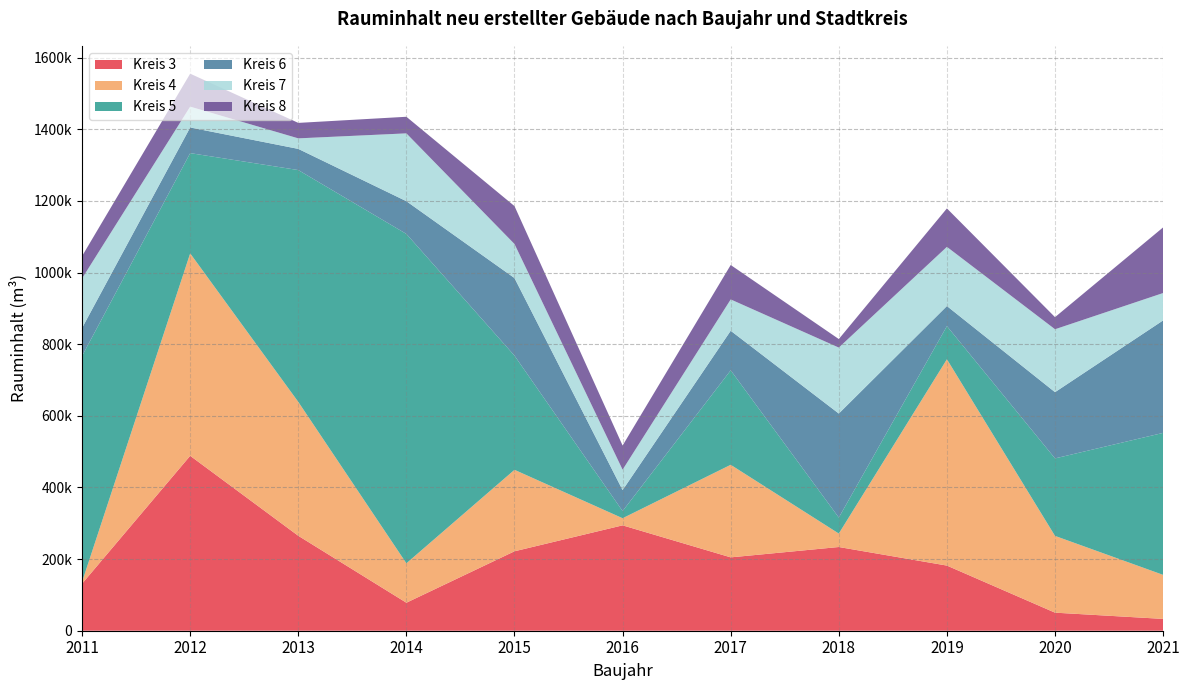

Reading right to left, what are all the values shown in this chart?

Kreis 3: 32994	50429	181842	233703	204802	294207	221775	78157	265019	488339	131341
Kreis 4: 122921	214311	575974	37569	258429	19863	227441	110047	373816	565077	4982
Kreis 5: 396395	216338	92559	44640	263773	19950	318765	919528	647232	279957	630662
Kreis 6: 314004	184897	56050	290397	110431	58528	216544	91380	59107	71623	78227
Kreis 7: 76482	175667	165266	184186	87480	57057	95123	189390	29404	58165	138428
Kreis 8: 183196	33778	107289	23806	96076	67437	105792	46325	43163	91958	62223